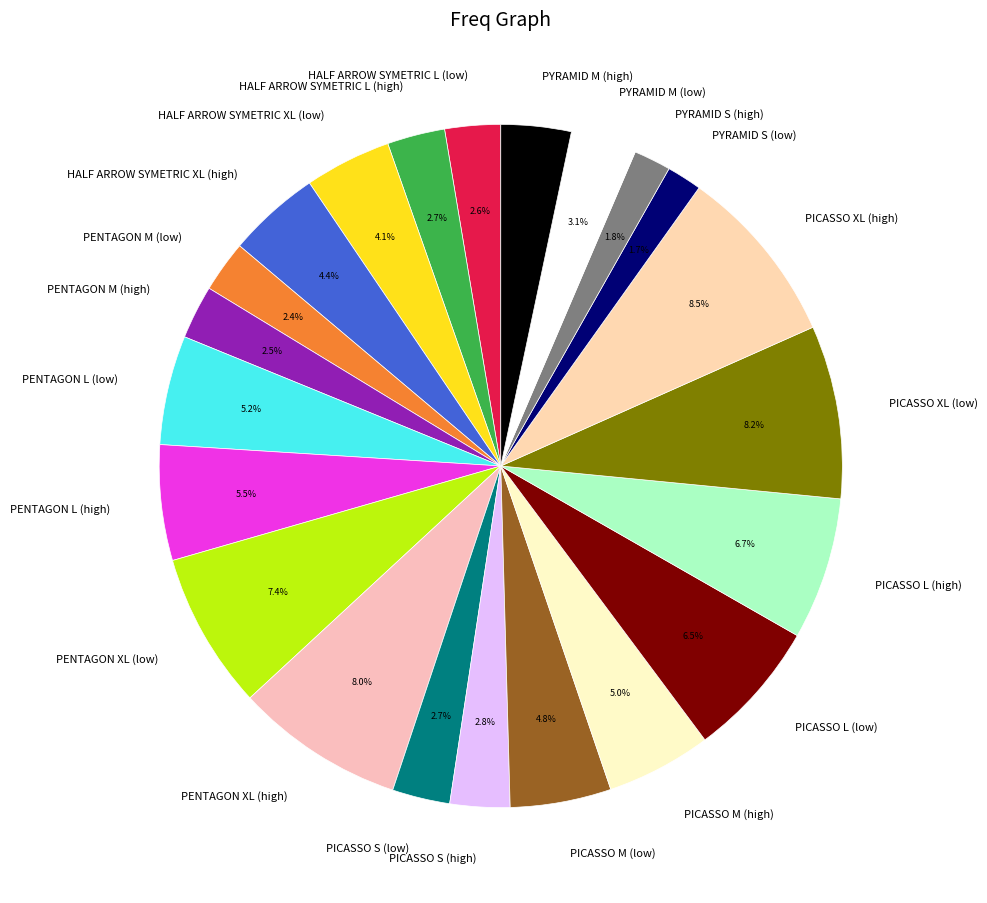

True or false: PENTAGON L (low) accounts for 17% of the total.

False